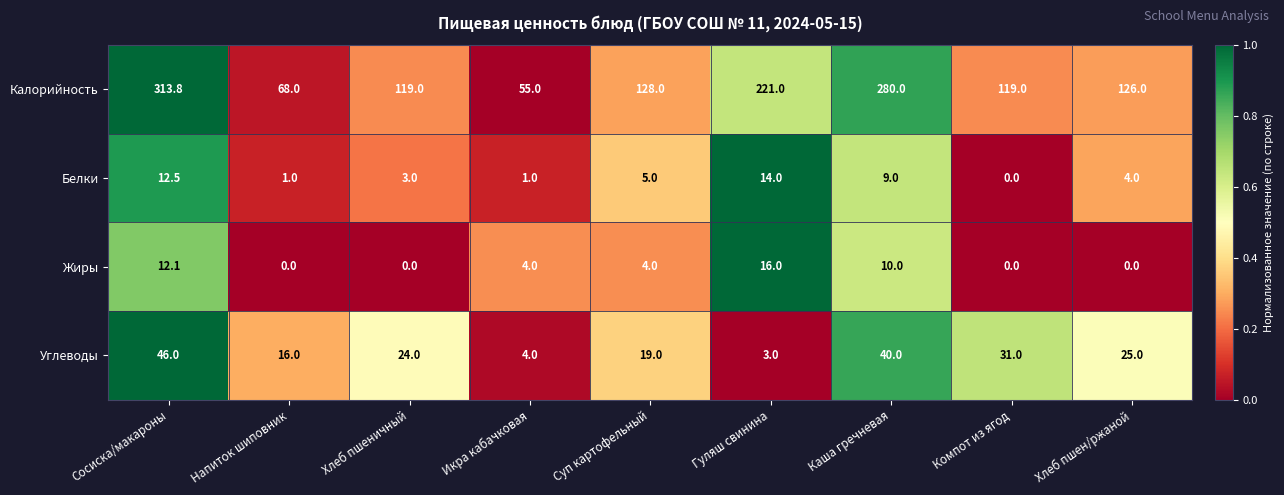

At how many categories does at least one series exceed 0?

9